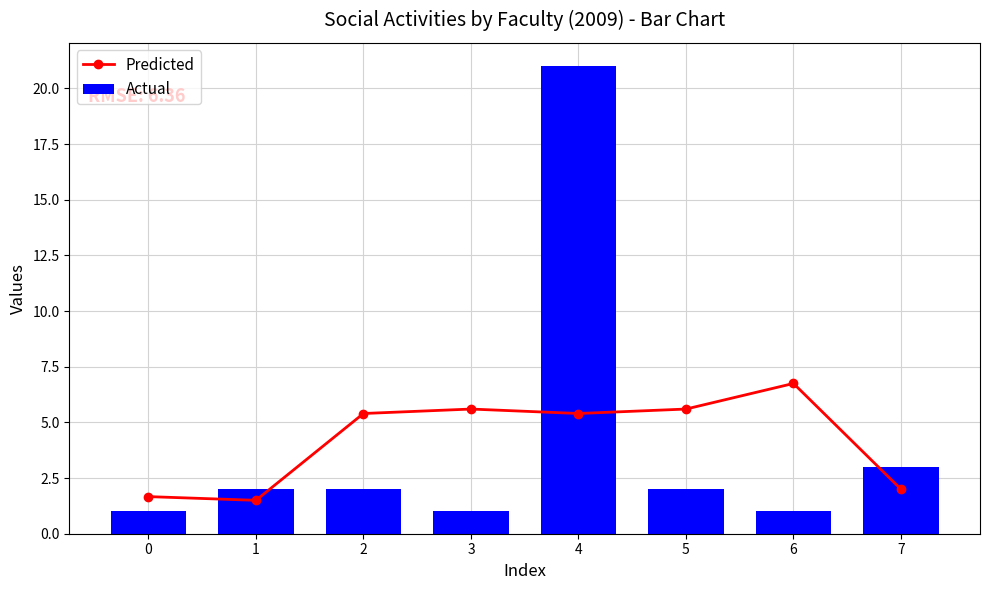

What is the value of the Actual bar at the 5th from the left?

21